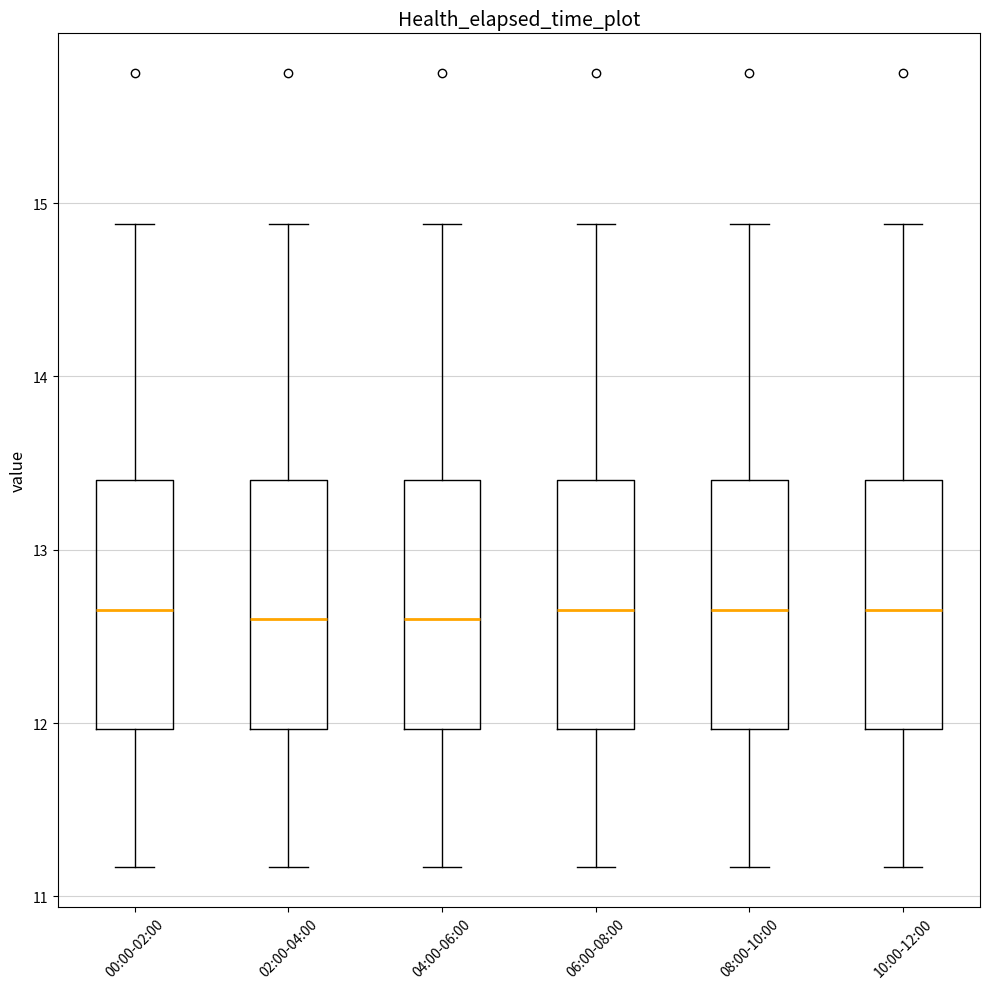

Reading left to right, read every box against the y-axis: the position of its median line, the range the box covers, and the ends of its whiskers. The values are not printed on the chart, so give them approximately, as read against the axis.

00:00-02:00: median 12.7, box 12.0 to 13.4, whiskers 11.2 to 14.9
02:00-04:00: median 12.6, box 12.0 to 13.4, whiskers 11.2 to 14.9
04:00-06:00: median 12.6, box 12.0 to 13.4, whiskers 11.2 to 14.9
06:00-08:00: median 12.7, box 12.0 to 13.4, whiskers 11.2 to 14.9
08:00-10:00: median 12.7, box 12.0 to 13.4, whiskers 11.2 to 14.9
10:00-12:00: median 12.7, box 12.0 to 13.4, whiskers 11.2 to 14.9